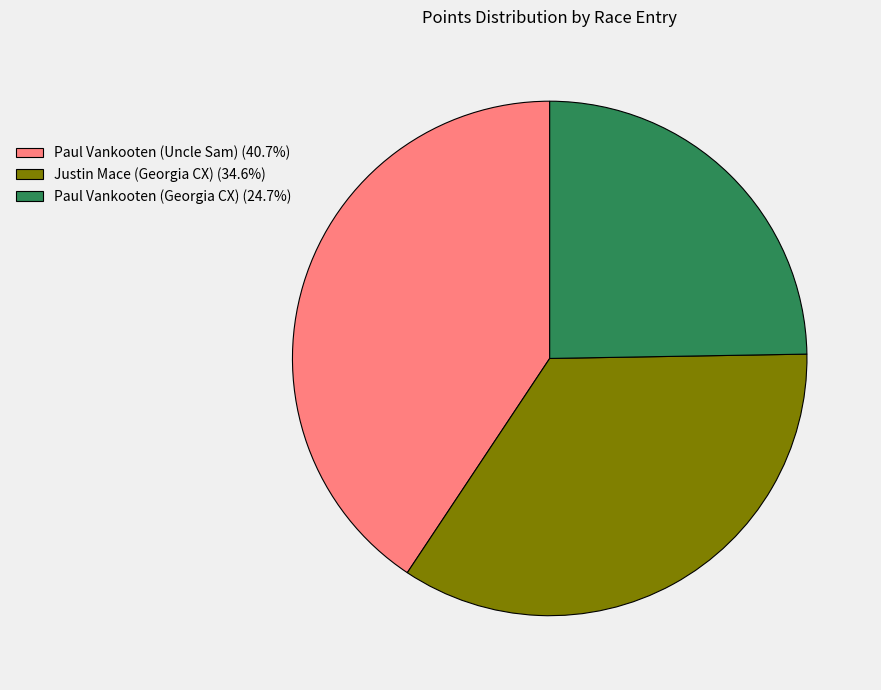

True or false: Paul Vankooten (Georgia CX) accounts for 19% of the total.

False